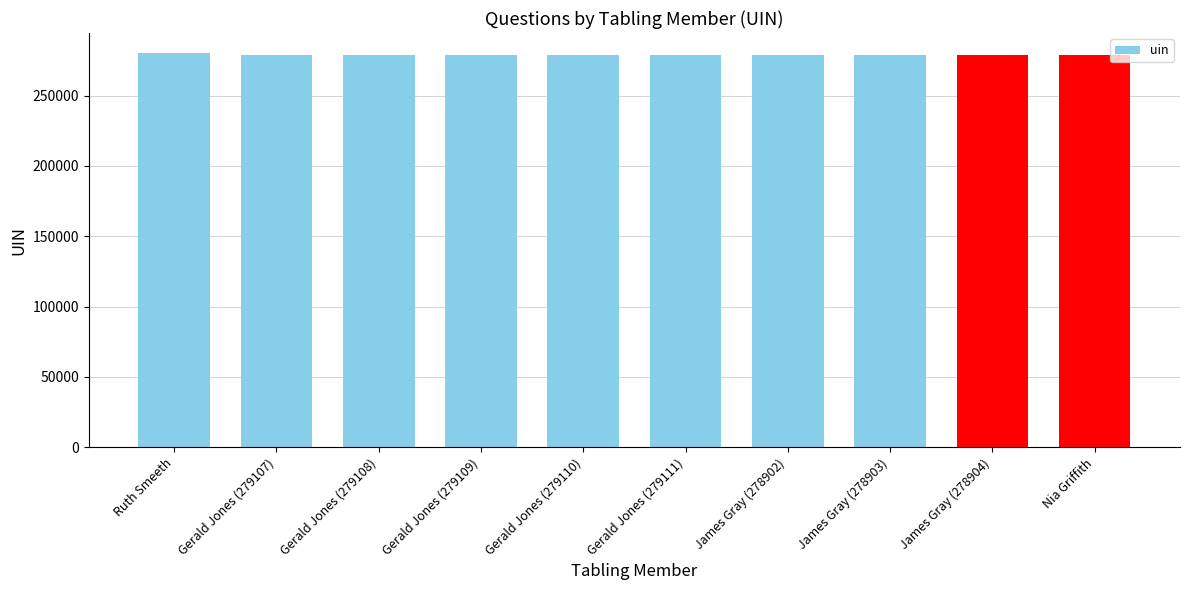

The value at Gerald Jones (279109) is 279109. True or false?

True